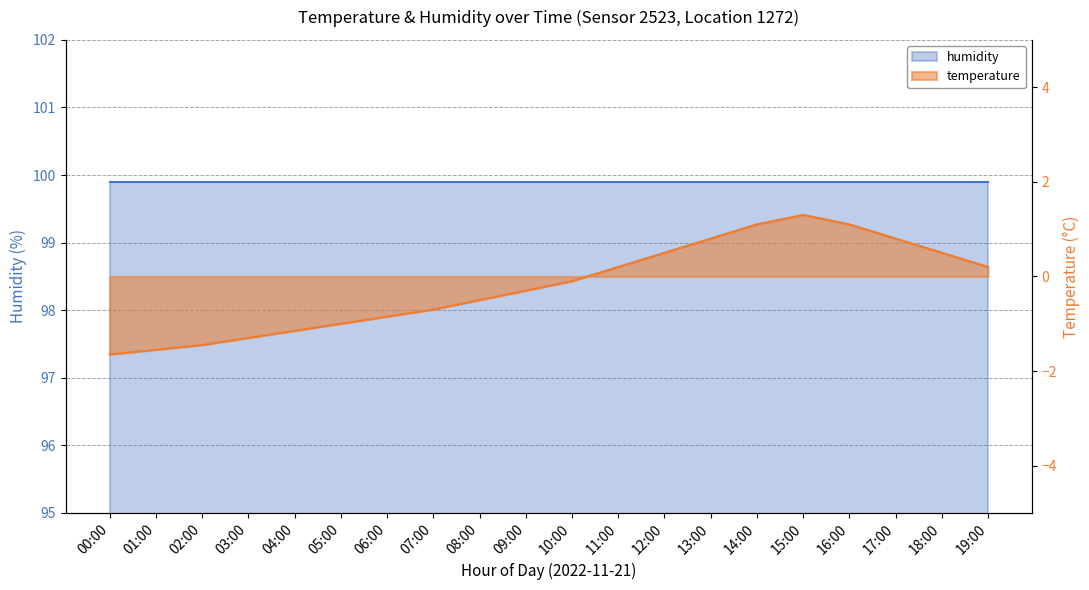

Does the chart display data point markers on the line(s)?

No